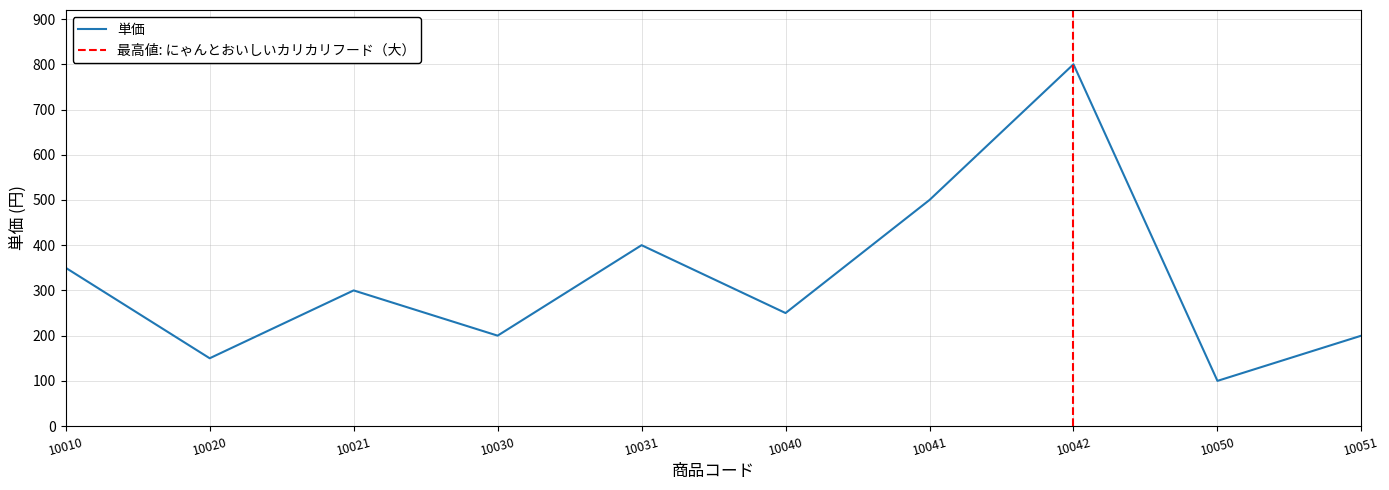

How many interior local valleys (lower than both neighbors) does the data have?

4